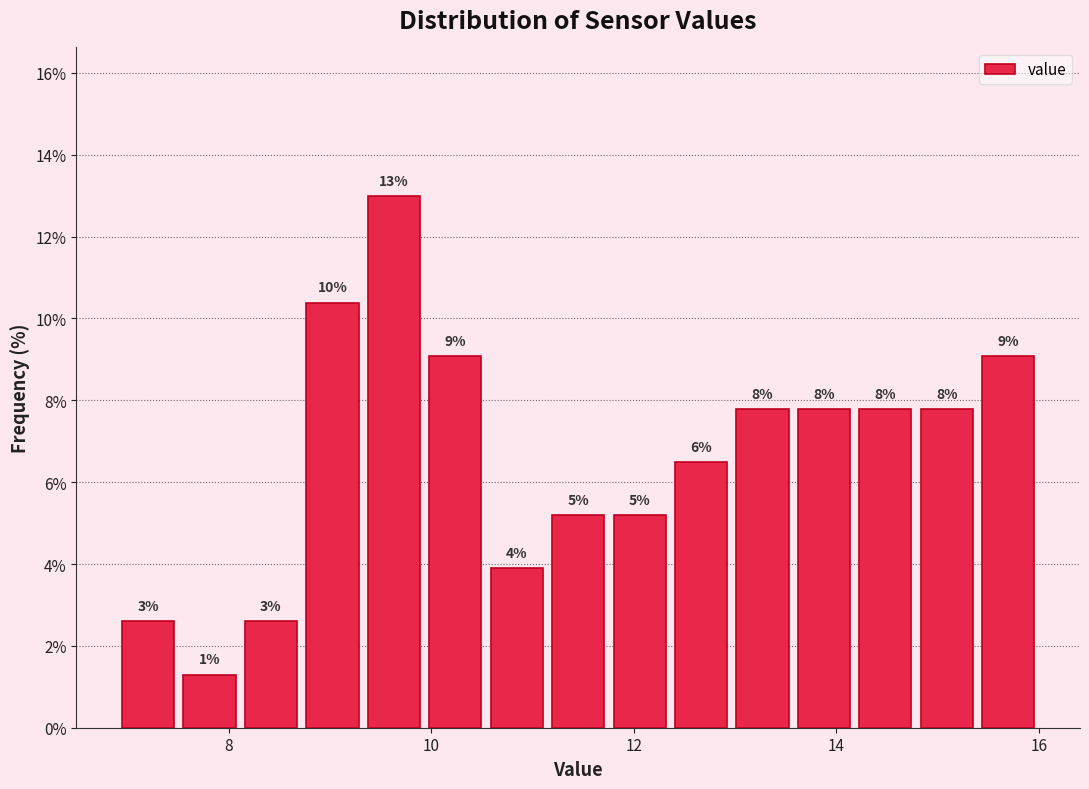

Around what value on the x-axis is the tallest bar? Give the approximate position of its centre, as read against the axis.

9.6